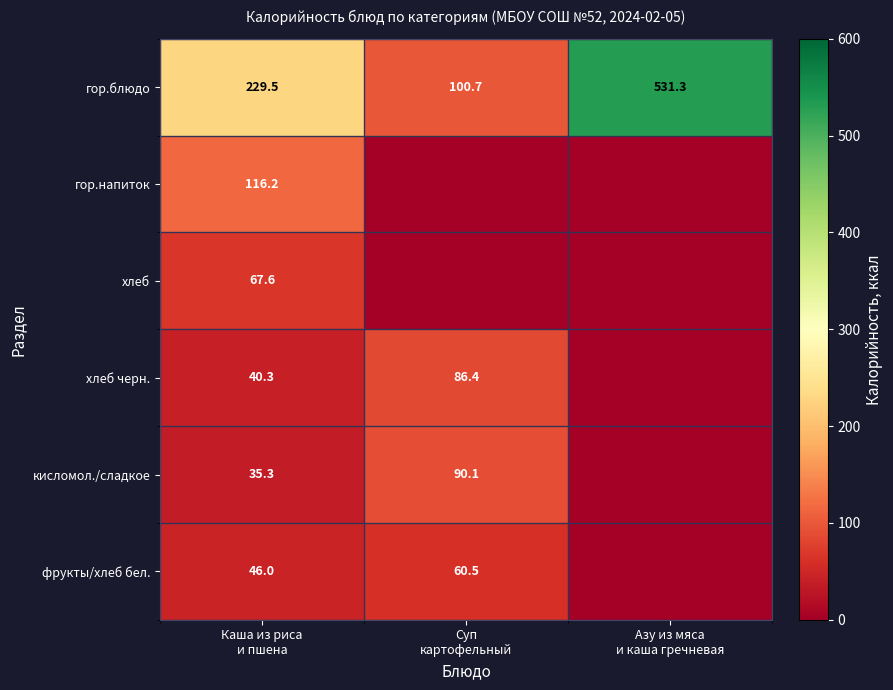

At Каша из риса
и пшена, list the series in order from smallest to largest.

кисломол./сладкое, хлеб черн., фрукты/хлеб бел., хлеб, гор.напиток, гор.блюдо